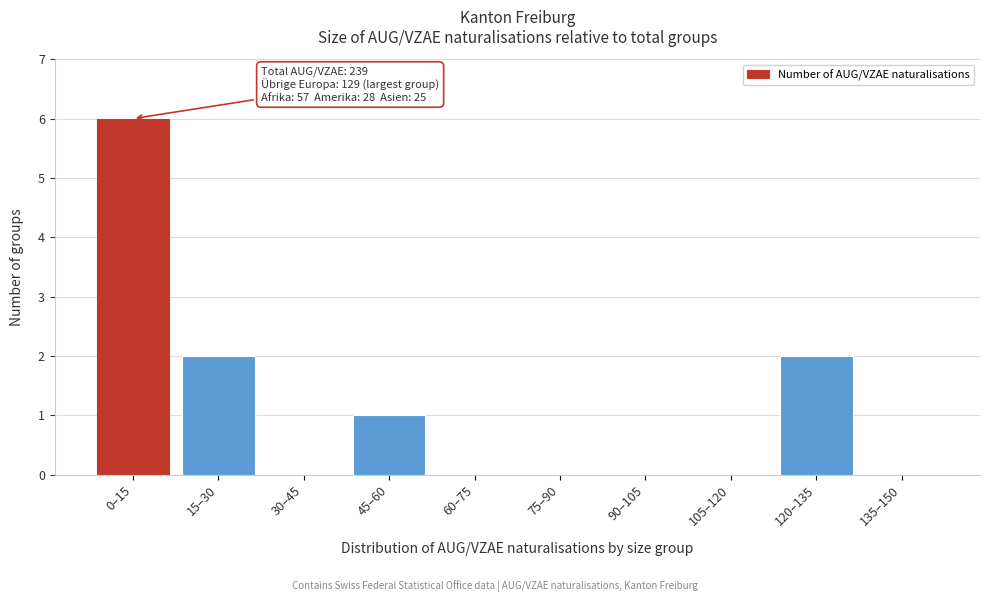

Reading left to right, extract all data points from this chart.

0–15=6	15–30=2	30–45=0	45–60=1	60–75=0	75–90=0	90–105=0	105–120=0	120–135=2	135–150=0